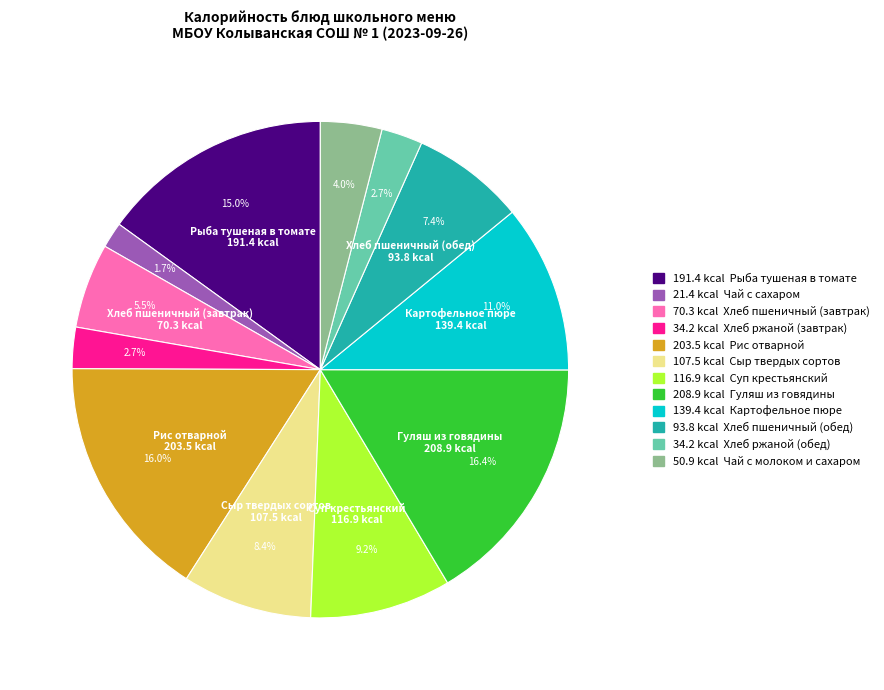

Is there a majority slice in this chart?

No